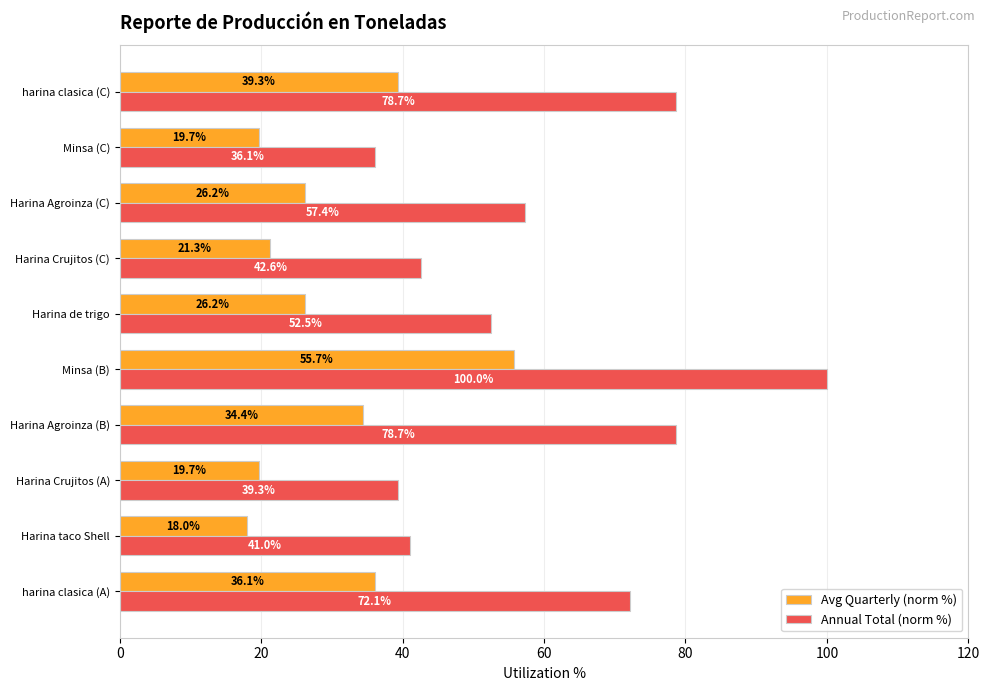

What is the sum of all Avg Quarterly (norm %) values?

296.7